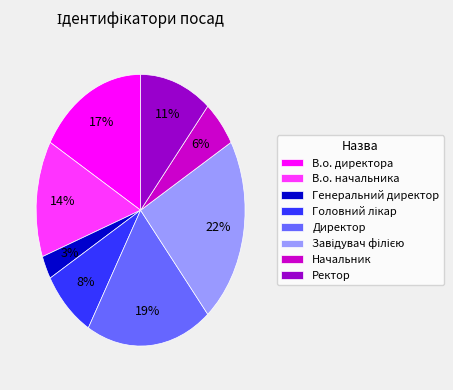

To the nearest percent, what is the difference between the largest and smallest slice percentages?

19%